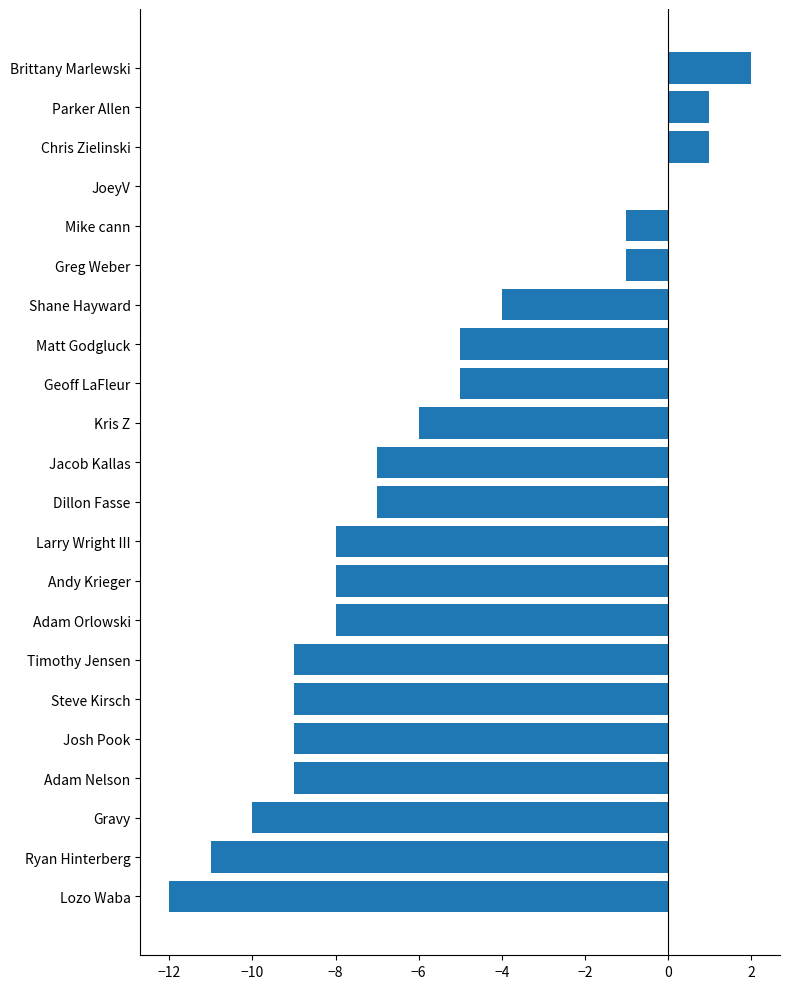

Reading bottom to top, what are all the values shown in this chart?

Lozo Waba=-12	Ryan Hinterberg=-11	Gravy=-10	Adam Nelson=-9	Josh Pook=-9	Steve Kirsch=-9	Timothy Jensen=-9	Adam Orlowski=-8	Andy Krieger=-8	Larry Wright III=-8	Dillon Fasse=-7	Jacob Kallas=-7	Kris Z=-6	Geoff LaFleur=-5	Matt Godgluck=-5	Shane Hayward=-4	Greg Weber=-1	Mike cann=-1	JoeyV=0	Chris Zielinski=1	Parker Allen=1	Brittany Marlewski=2